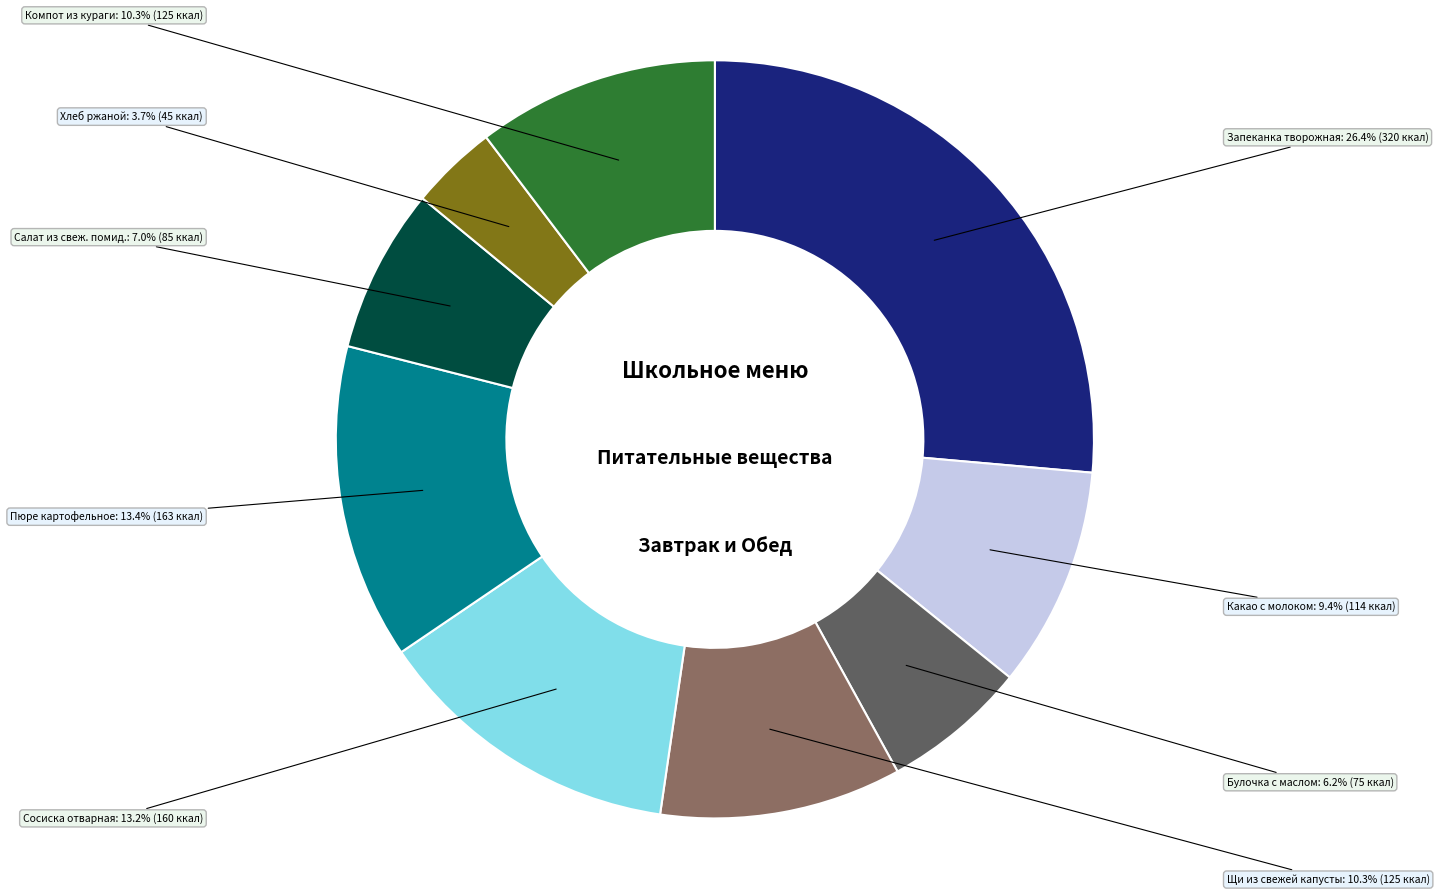

Which has a higher value, Хлеб ржаной or Булочка с маслом?

Булочка с маслом